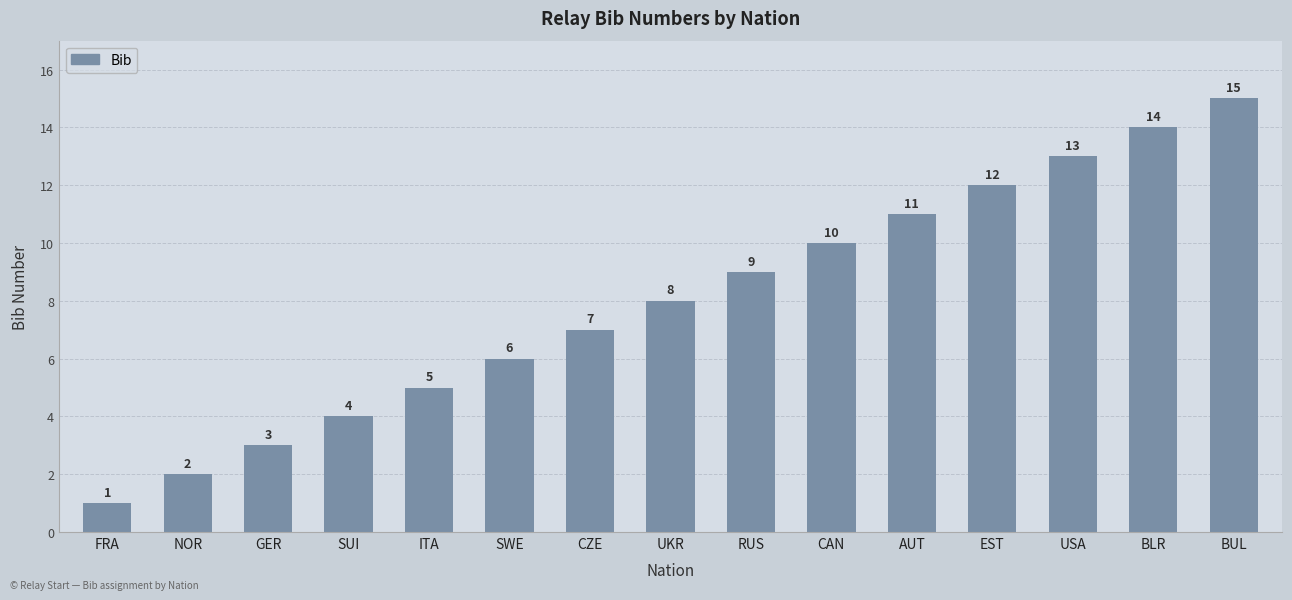

What is the approximate value at CZE, to the nearest 5?

5